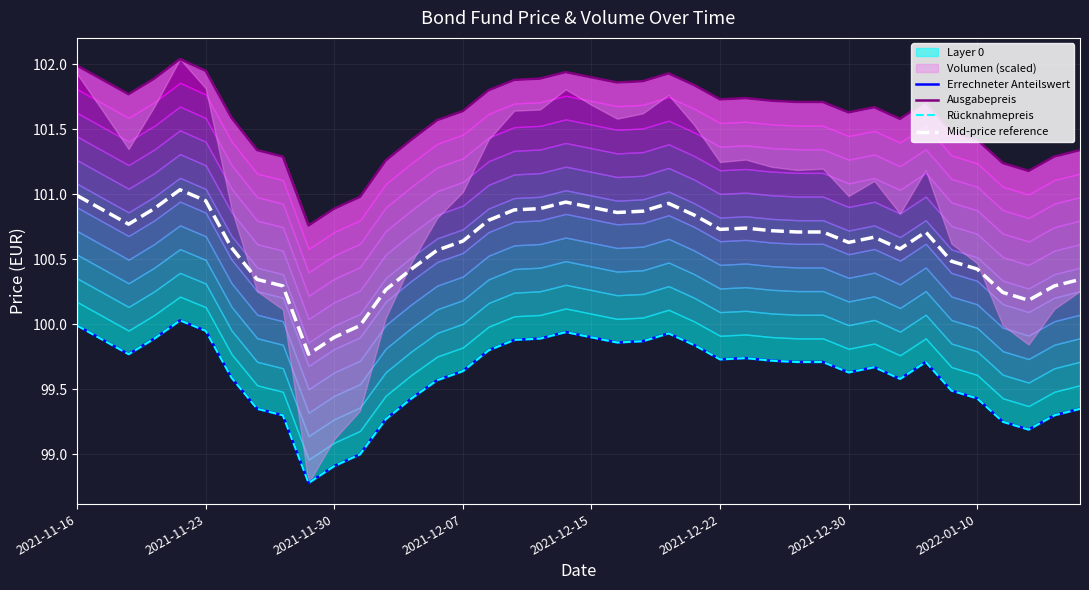

Reading right to left, transcribe all the data shown in this chart.

Errechneter Anteilswert: 99.3	99.3	99.2	99.2	99.4	99.5	99.7	99.6	99.7	99.6	99.7	99.7	99.7	99.7	99.7	99.8	99.9	99.9	99.9	99.9	99.9	99.9	99.9	99.8	99.6	99.6	99.4	99.3	99.0	98.9	98.8	99.3	99.3	99.6	100.0	100.0	99.9	99.8	99.9	100.0
Ausgabepreis: 101.3	101.3	101.2	101.2	101.4	101.5	101.7	101.6	101.7	101.6	101.7	101.7	101.7	101.7	101.7	101.8	101.9	101.9	101.9	101.9	101.9	101.9	101.9	101.8	101.6	101.6	101.4	101.3	101.0	100.9	100.8	101.3	101.3	101.6	102.0	102.0	101.9	101.8	101.9	102.0
Rücknahmepreis: 99.3	99.3	99.2	99.2	99.4	99.5	99.7	99.6	99.7	99.6	99.7	99.7	99.7	99.7	99.7	99.8	99.9	99.9	99.9	99.9	99.9	99.9	99.9	99.8	99.6	99.6	99.4	99.3	99.0	98.9	98.8	99.3	99.3	99.6	100.0	100.0	99.9	99.8	99.9	100.0
Mid-price reference: 100.3	100.3	100.2	100.2	100.4	100.5	100.7	100.6	100.7	100.6	100.7	100.7	100.7	100.7	100.7	100.8	100.9	100.9	100.9	100.9	100.9	100.9	100.9	100.8	100.6	100.6	100.4	100.3	100.0	99.9	99.8	100.3	100.3	100.6	101.0	101.0	100.9	100.8	100.9	101.0